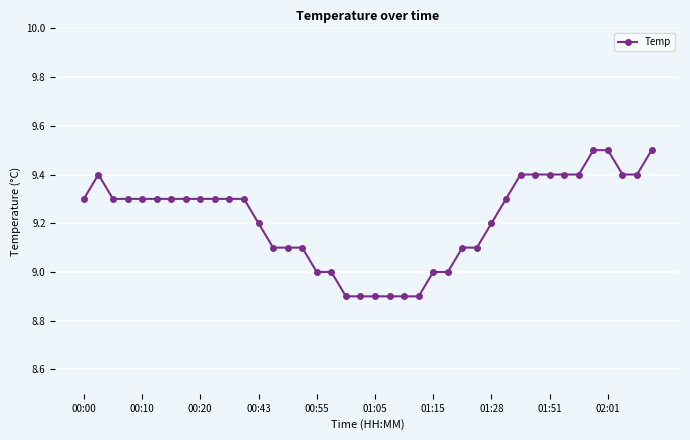

What is the minimum value shown in the chart?

8.9